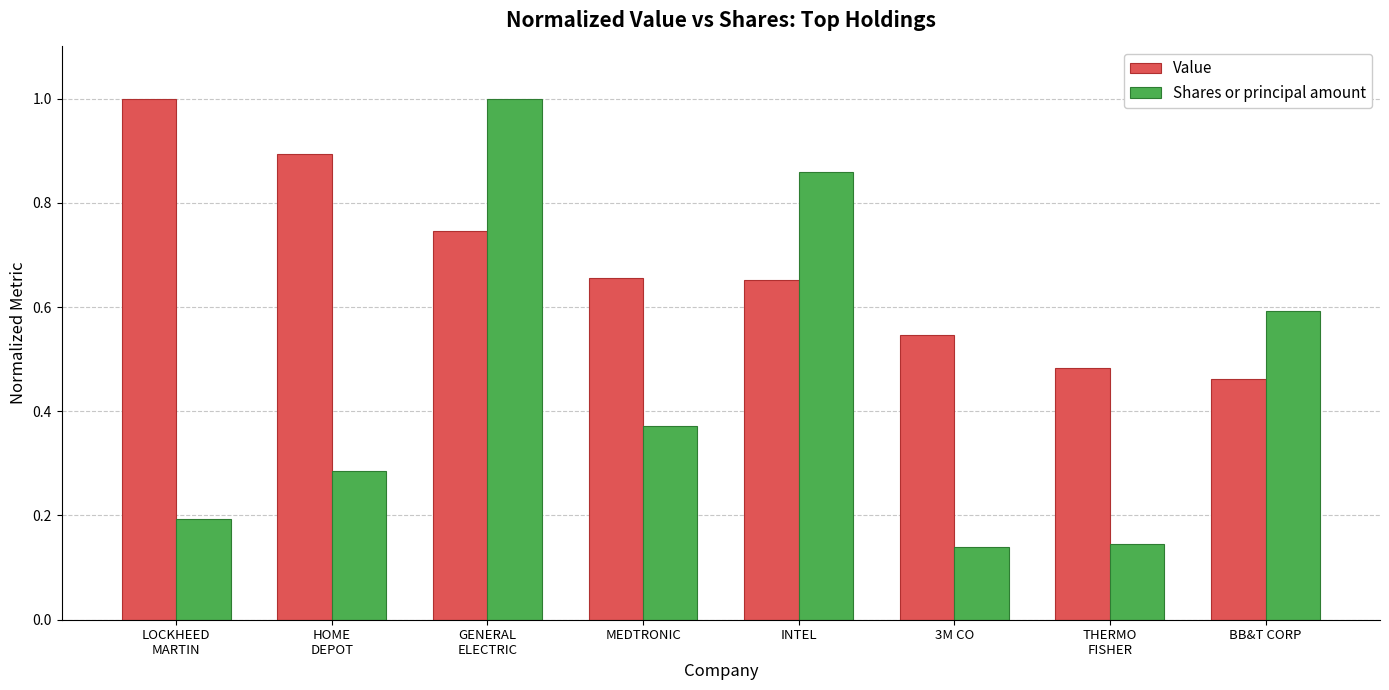

Is it true that Shares or principal amount equals 0.2 at LOCKHEED
MARTIN?

True